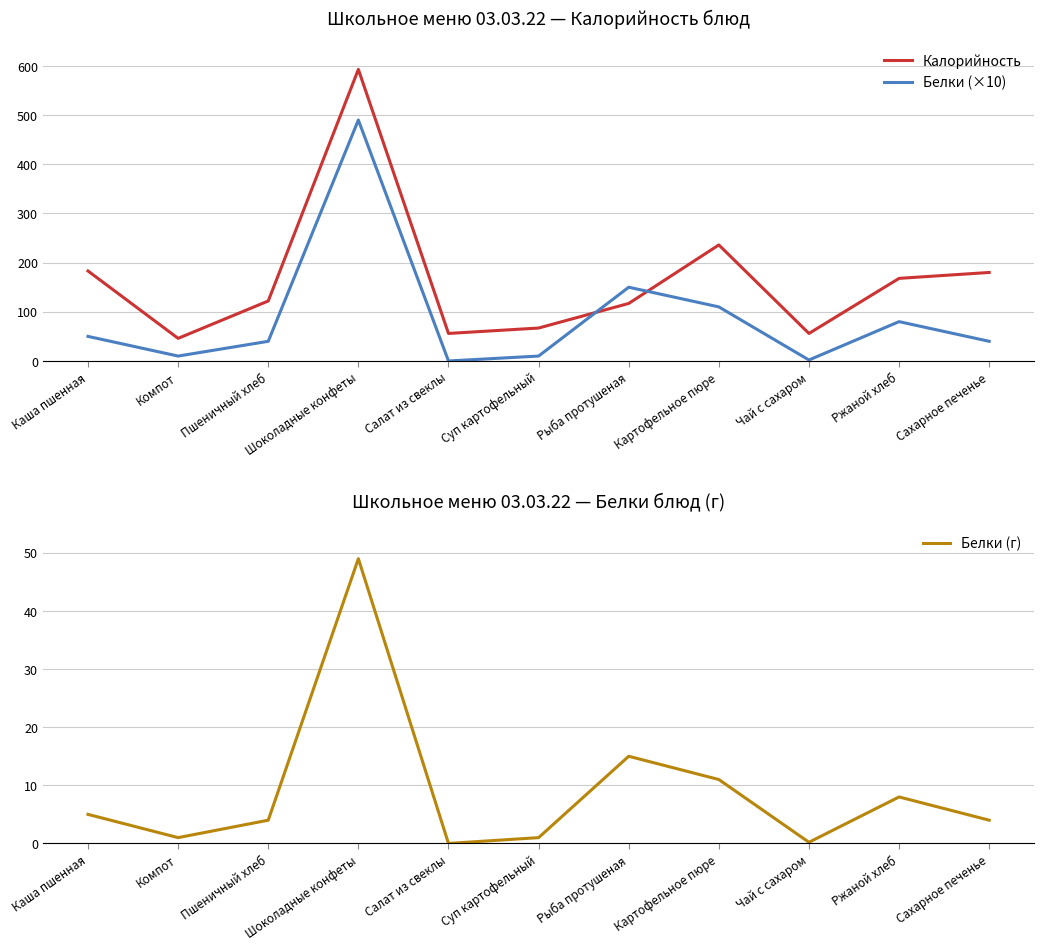

What are all the series names shown in the legend?

Калорийность, Белки (×10), Белки (г)